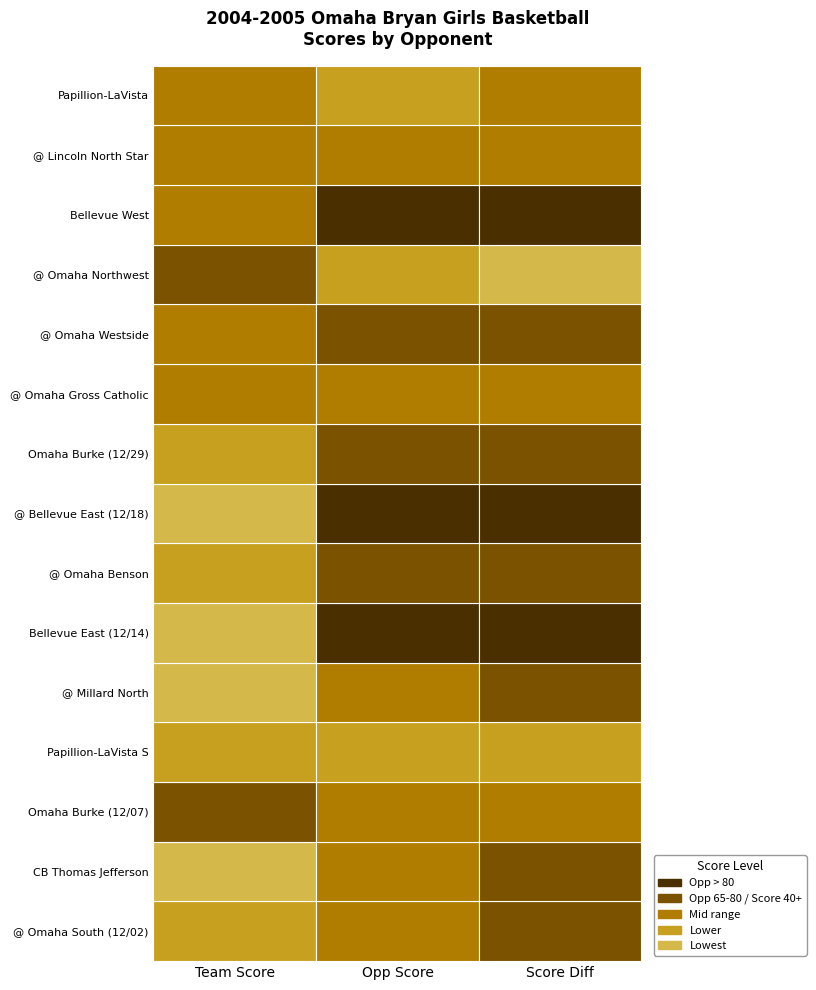

The value of Omaha Burke (12/29) at 0 is 21. True or false?

False